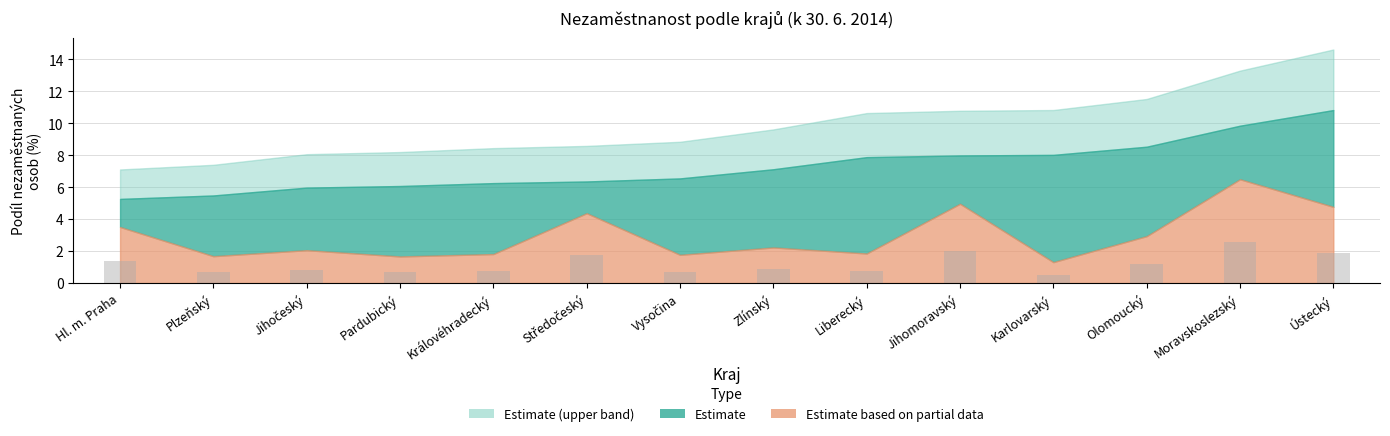

Reading left to right, transcribe all the data shown in this chart.

1.4	0.7	0.8	0.7	0.7	1.7	0.7	0.9	0.7	2.0	0.5	1.2	2.6	1.9